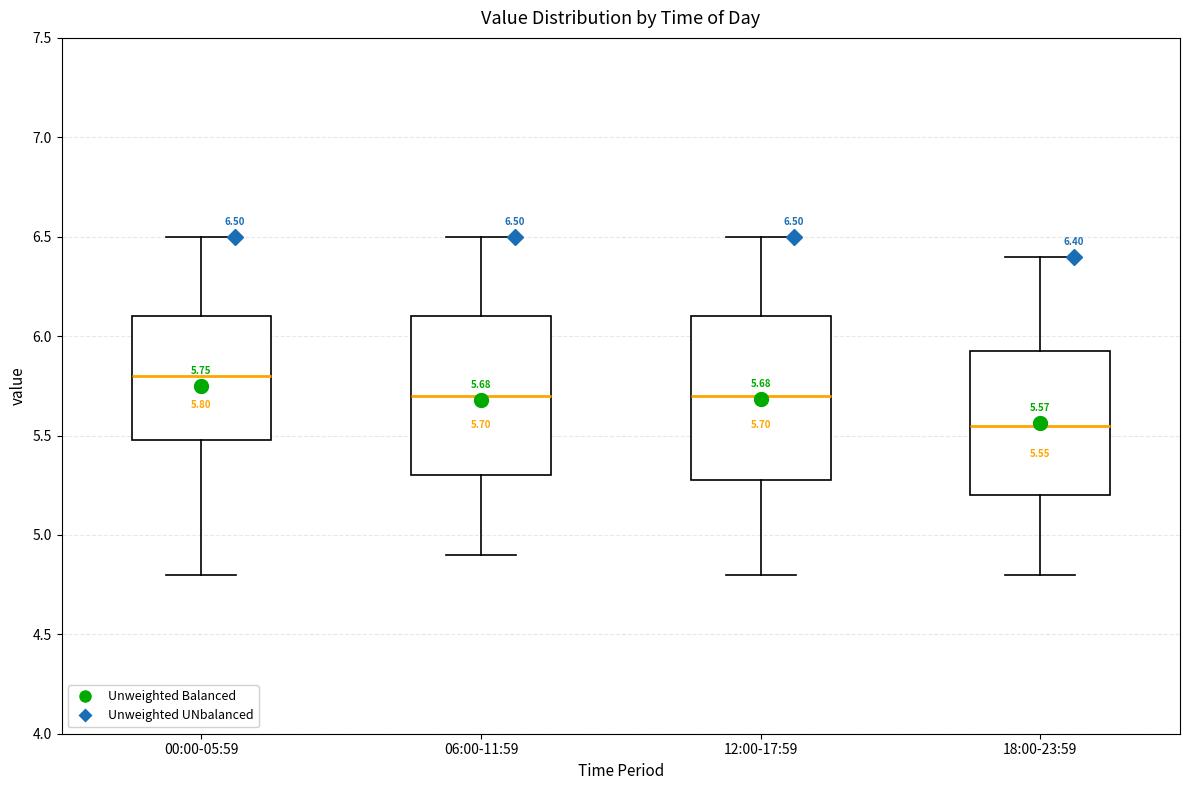

Which box's median line is the lowest?

18:00-23:59